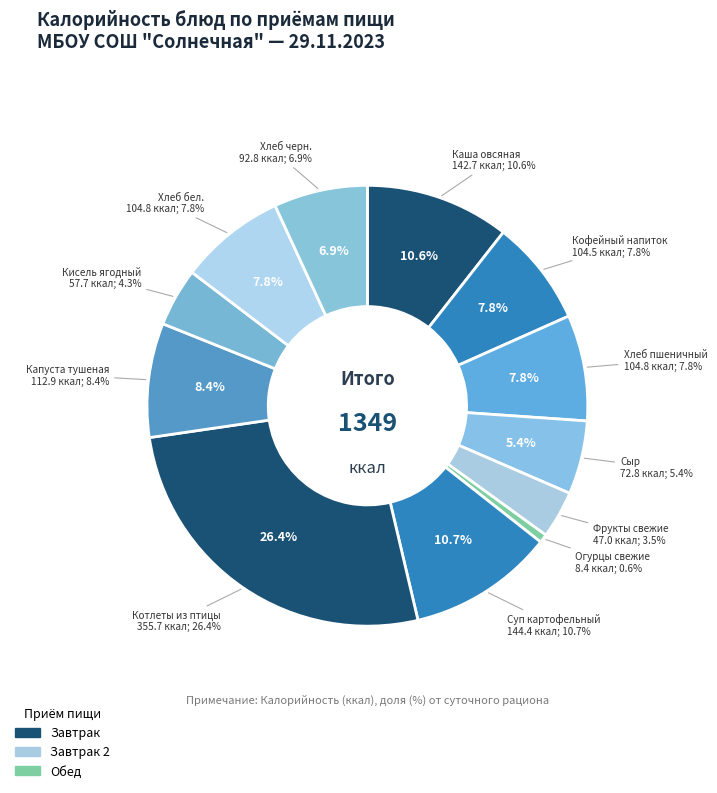

How many segments does this pie chart have?

12